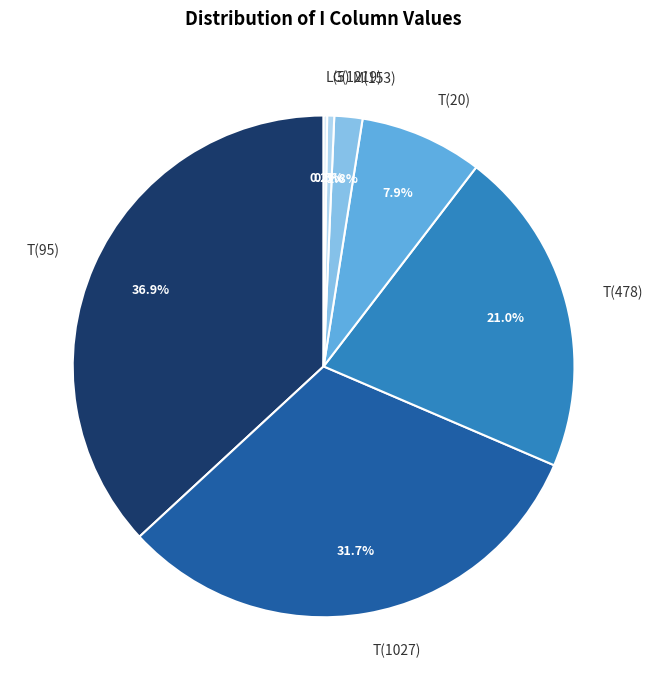

How much of the chart is everything except G(1219)?

99.5%